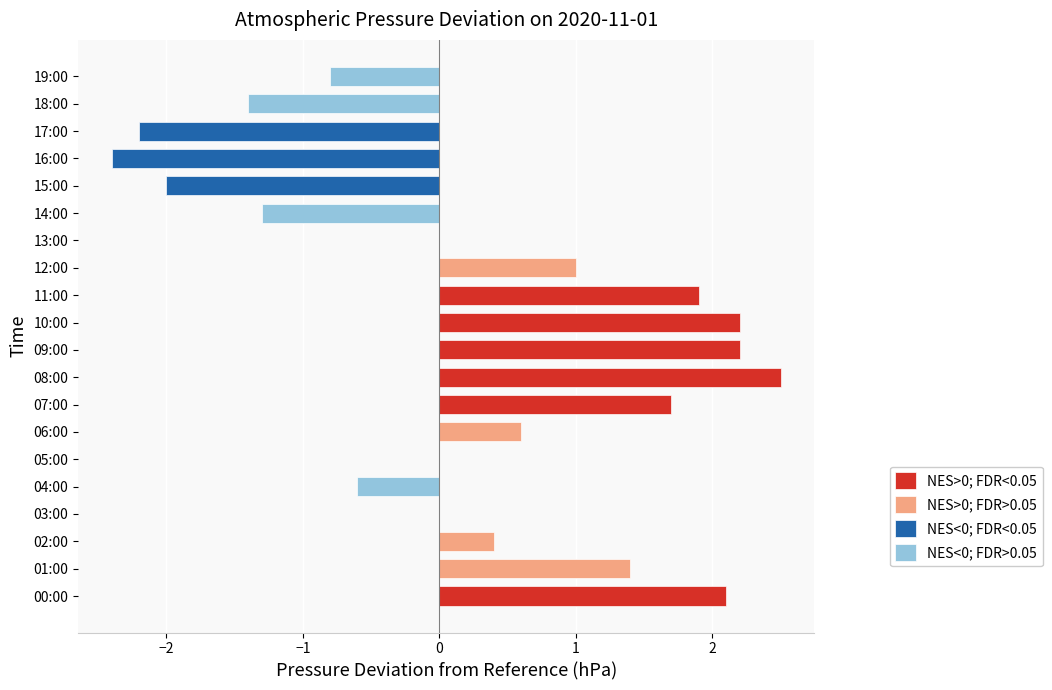

What is the change in value from 05:00 to 19:00?

-0.8